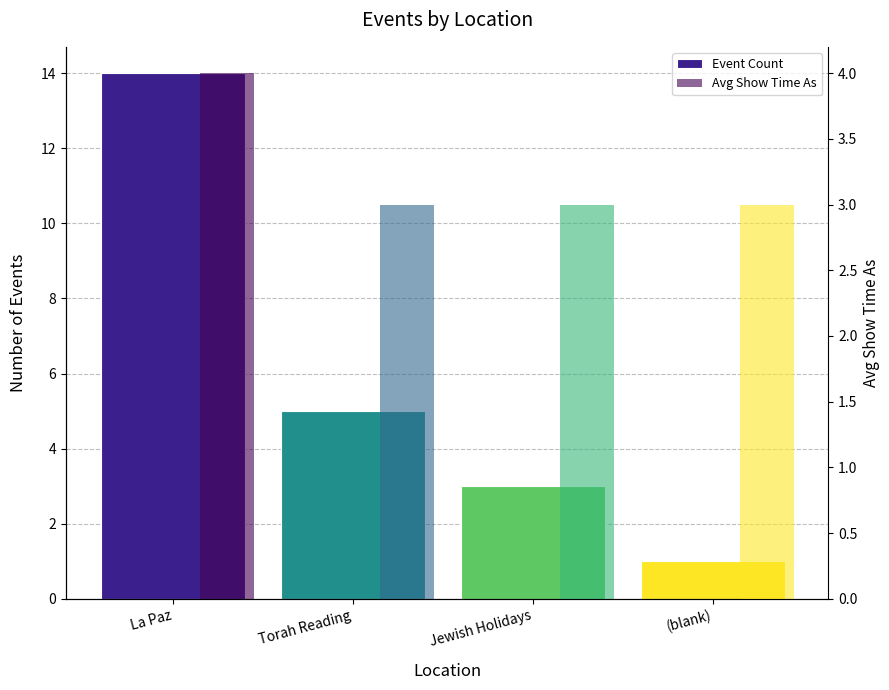

Count the Event Count values in the range 3 to 14.

3